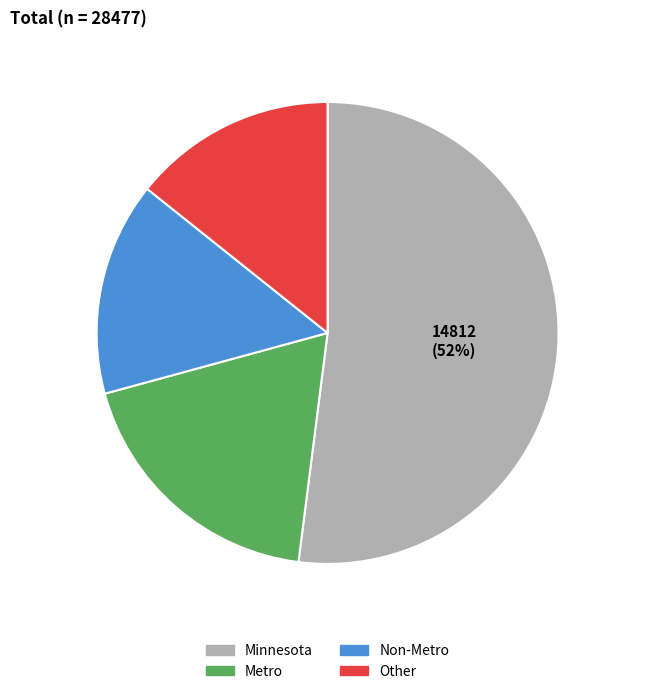

What is the change in value from Minnesota to Non-Metro?

-10551